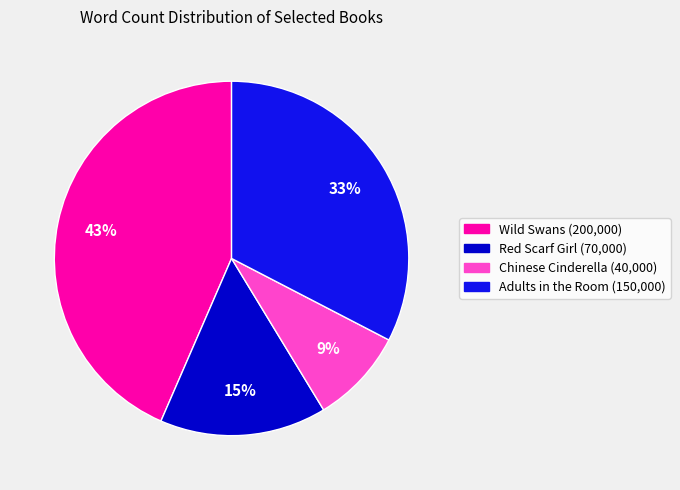

Combined, do Wild Swans and Chinese Cinderella account for over 50%?

Yes